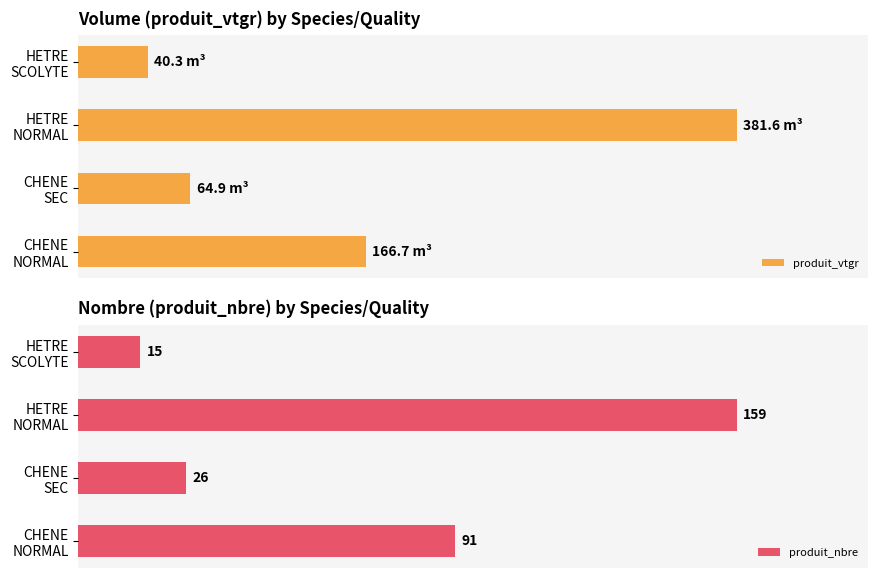

How many groups of bars are there?

4